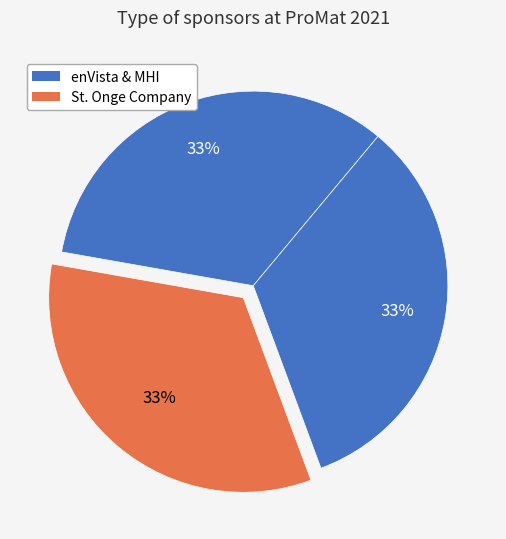

Count the number of slices in the pie.

3